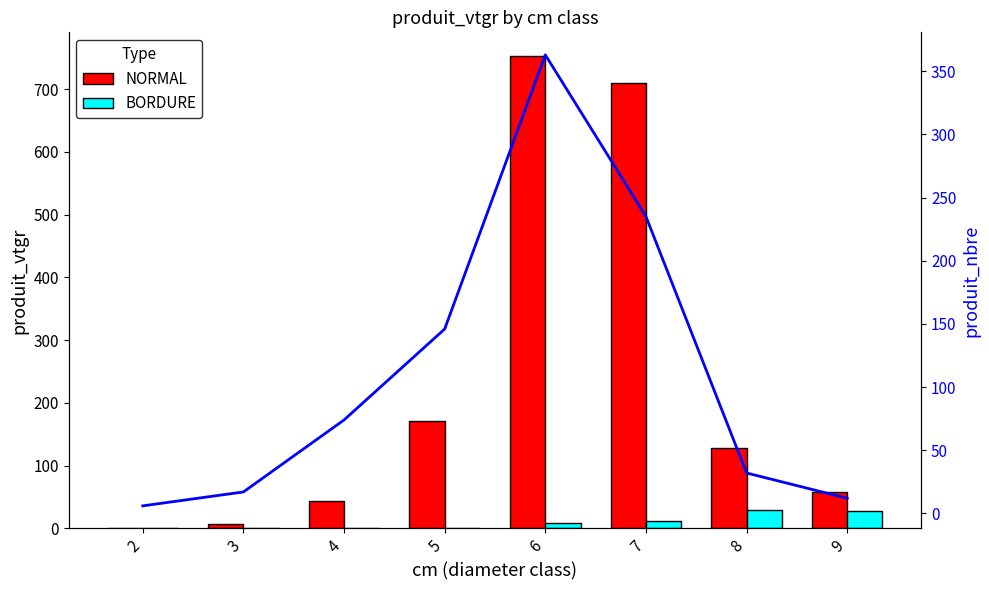

What is the average value of the BORDURE series?

9.7